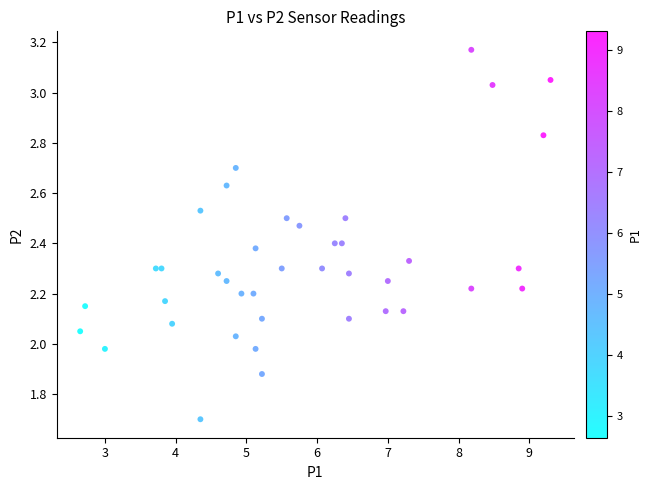

What is the range of X values (max minus min)?

6.7